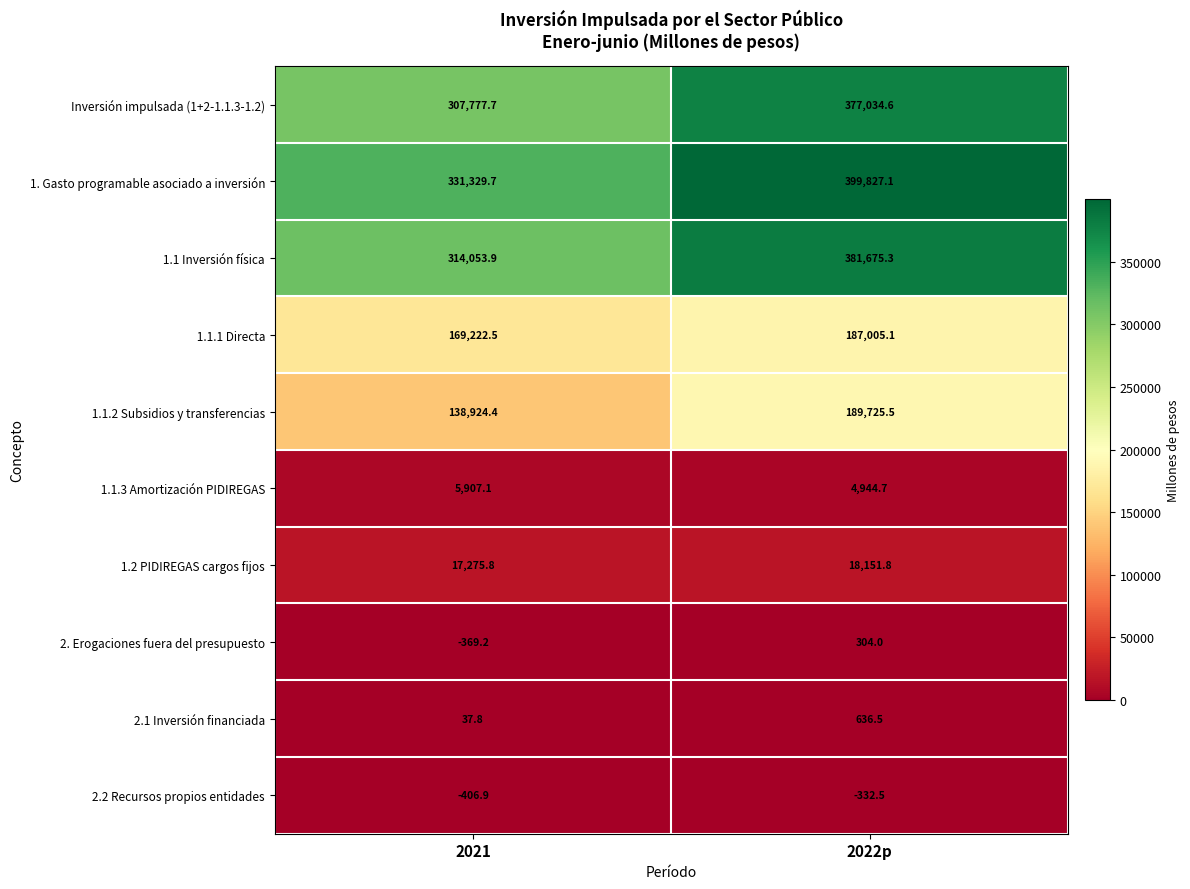

At how many categories does at least one series exceed 209296?

2